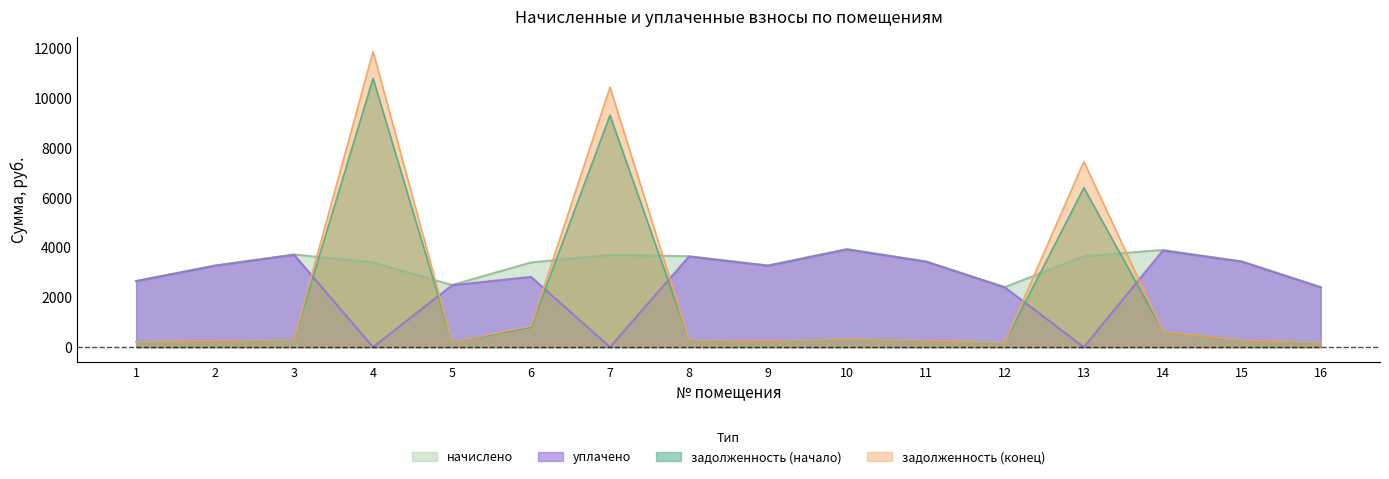

What is the total value across all series at 2?

7102.2